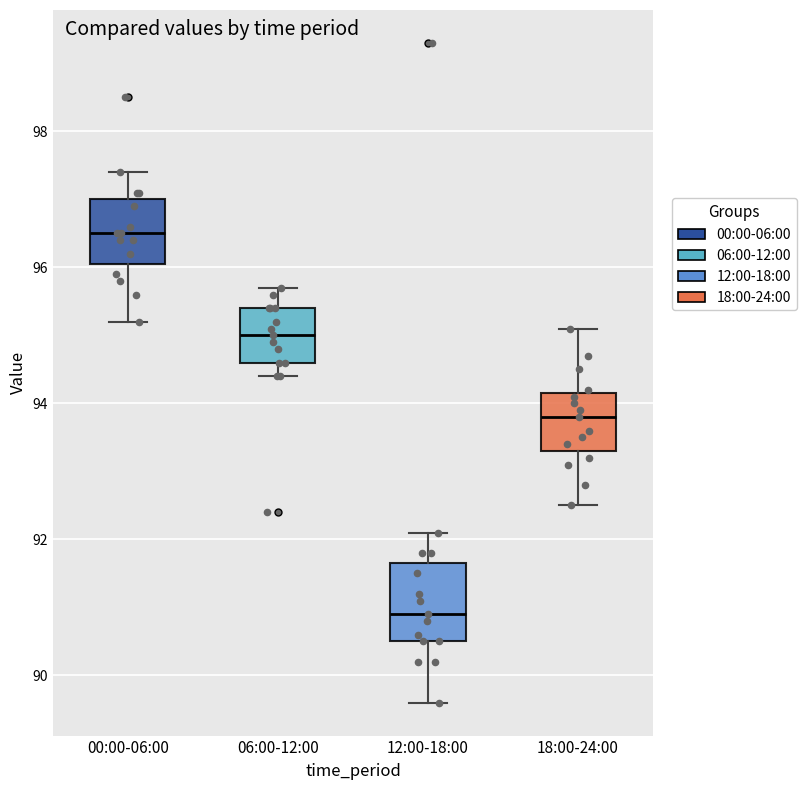

Reading left to right, read every box against the y-axis: the position of its median line, the range the box covers, and the ends of its whiskers. The values are not printed on the chart, so give them approximately, as read against the axis.

00:00-06:00: median 96.6, box 96.0 to 97.0, whiskers 95.2 to 97.4
06:00-12:00: median 95.0, box 94.6 to 95.4, whiskers 94.4 to 95.8
12:00-18:00: median 91.0, box 90.6 to 91.6, whiskers 89.6 to 92.2
18:00-24:00: median 93.8, box 93.4 to 94.2, whiskers 92.6 to 95.2